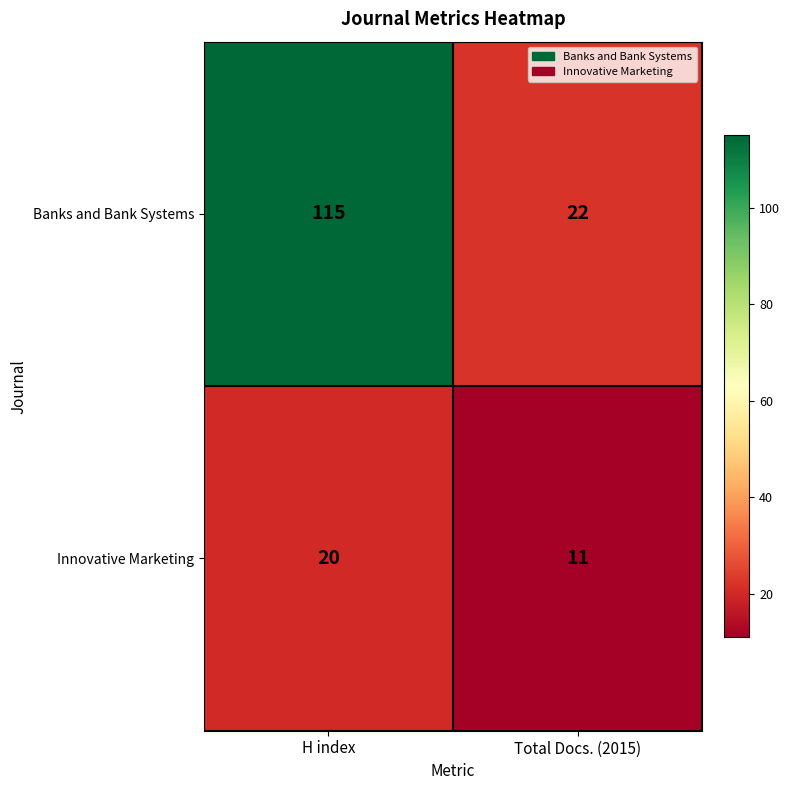

Reading left to right, what are all the values shown in this chart?

Banks and Bank Systems: H index=115	Total Docs. (2015)=22
Innovative Marketing: H index=20	Total Docs. (2015)=11